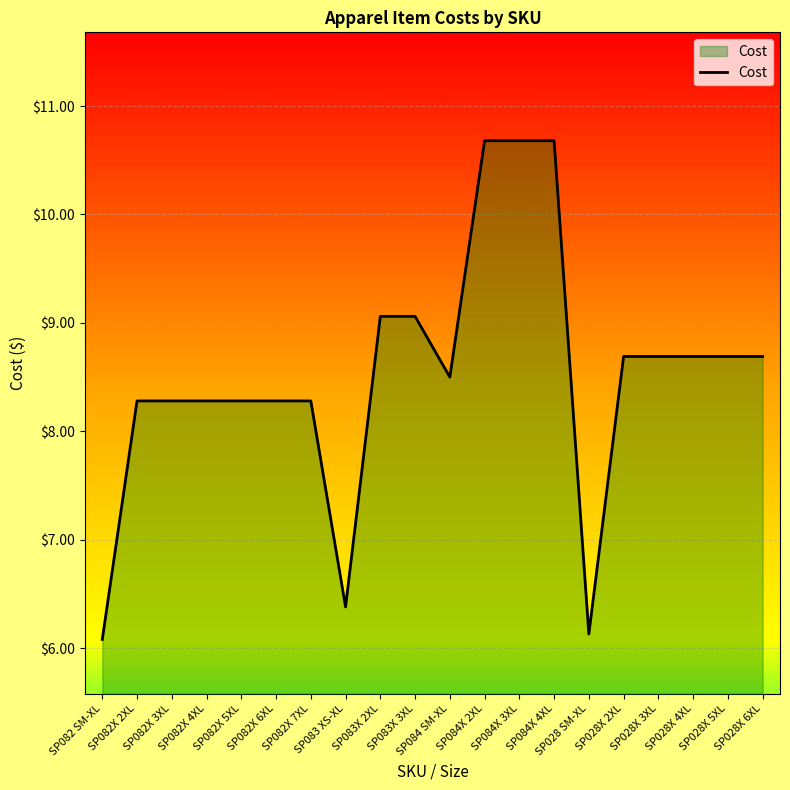

Count the number of values greater than 8.

17